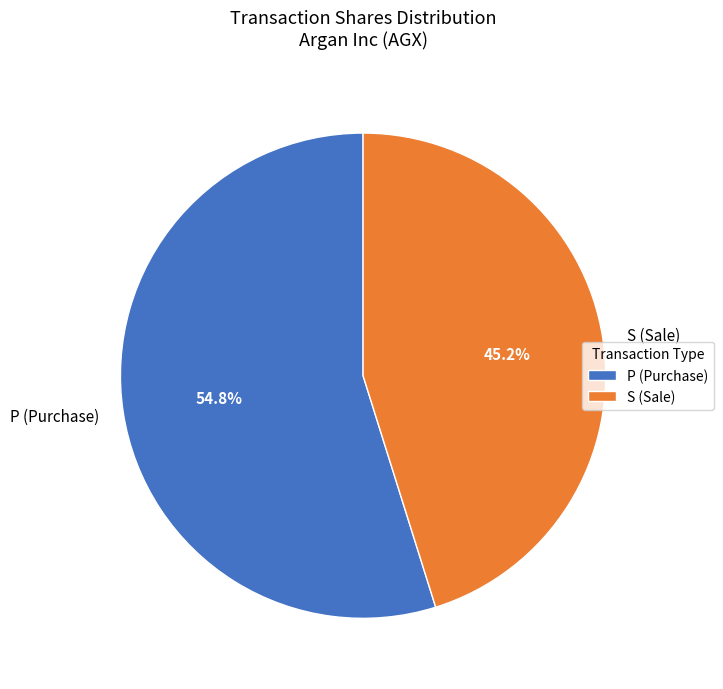

Approximately how many times larger is the value at P (Purchase) compared to S (Sale)?

1.2